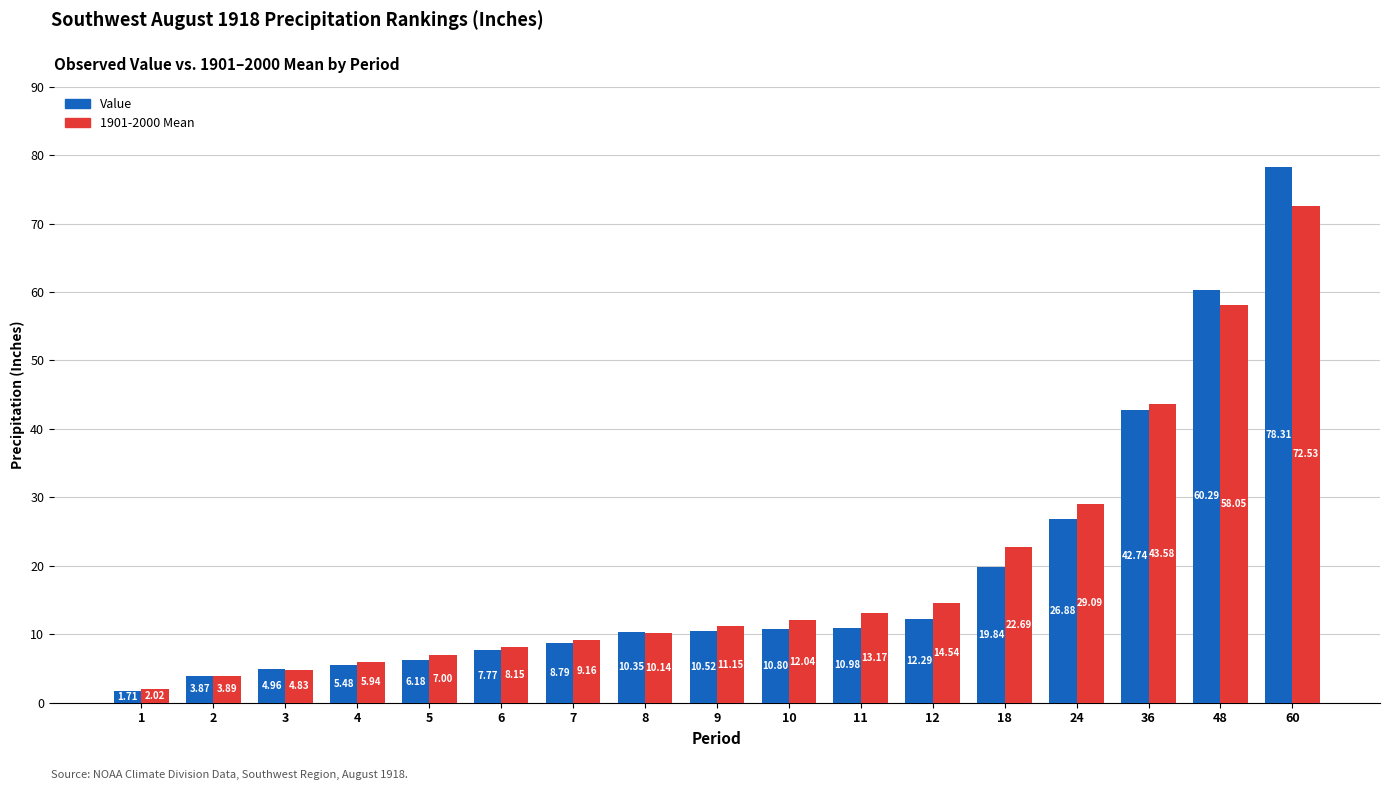

Rank the series by their average value, from lowest to highest.

Value, 1901-2000 Mean